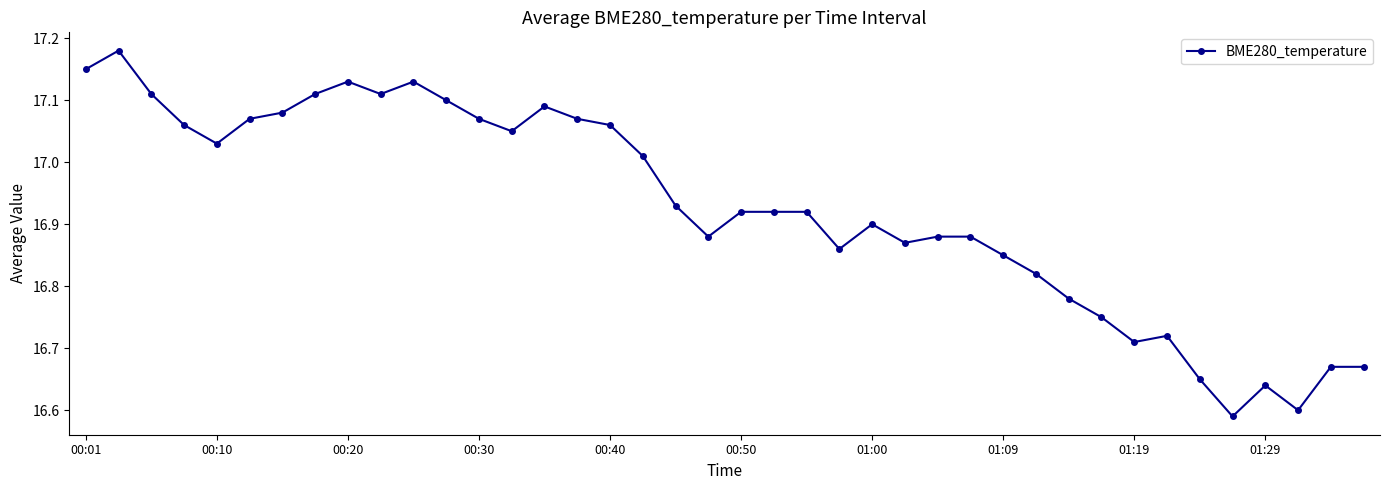

True or false: there are more than 2 points higher than both neighbors.

True